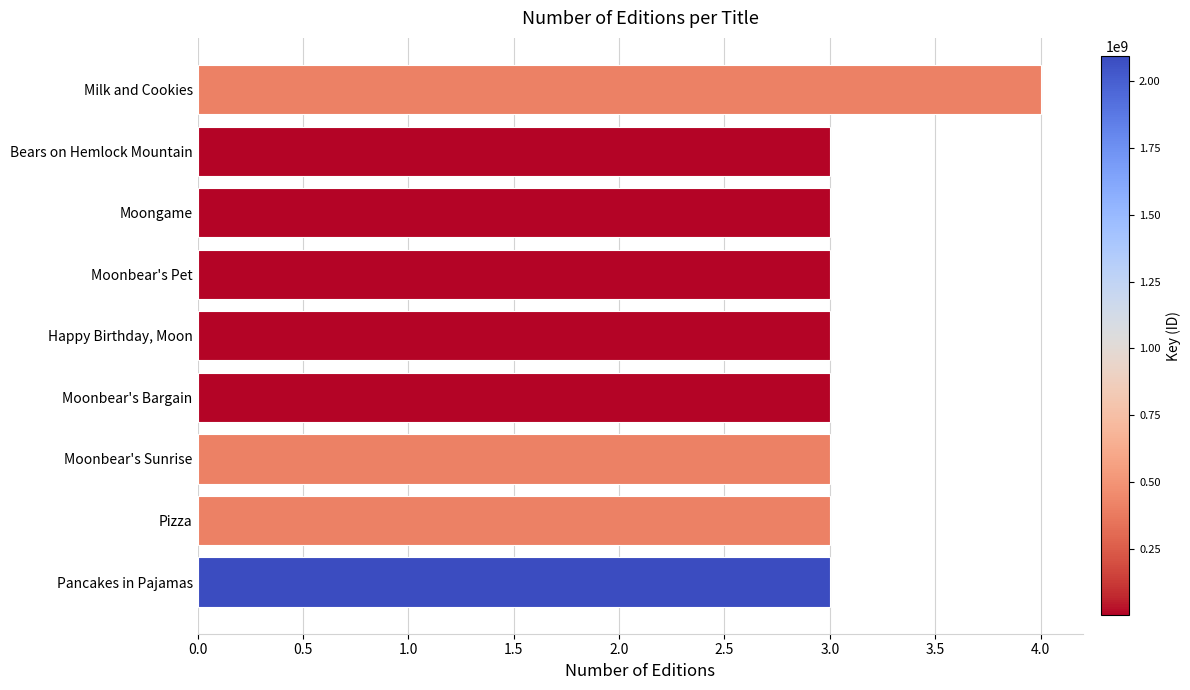

What is the sum of all values?

28